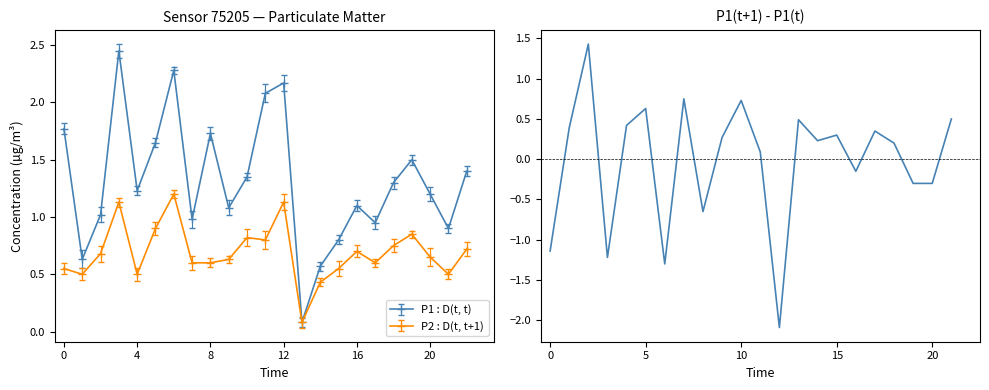

True or false: the data shows -1.1 at 0.

True